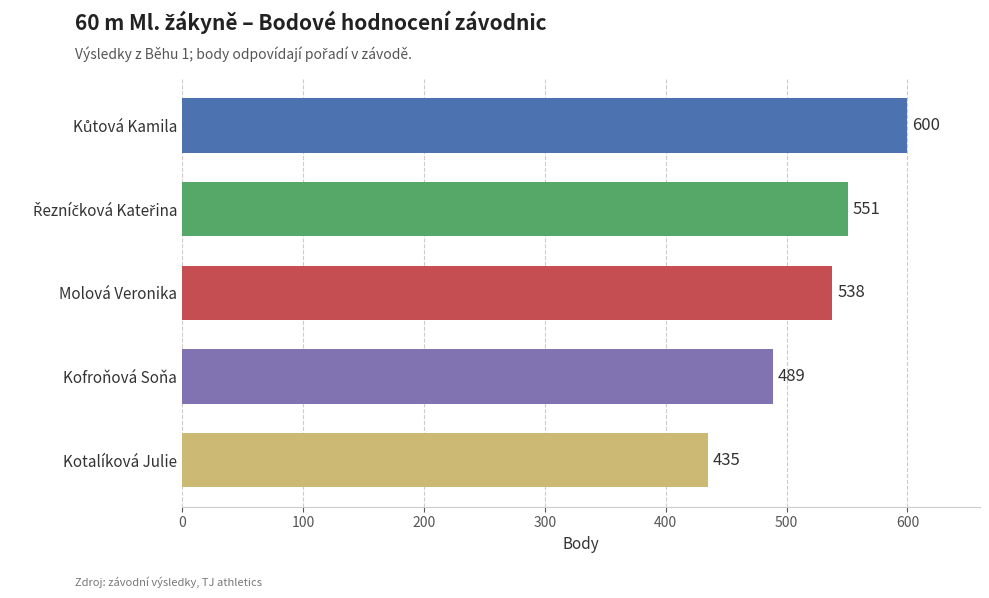

Which category has the lowest value across all series?

Kotalíková Julie